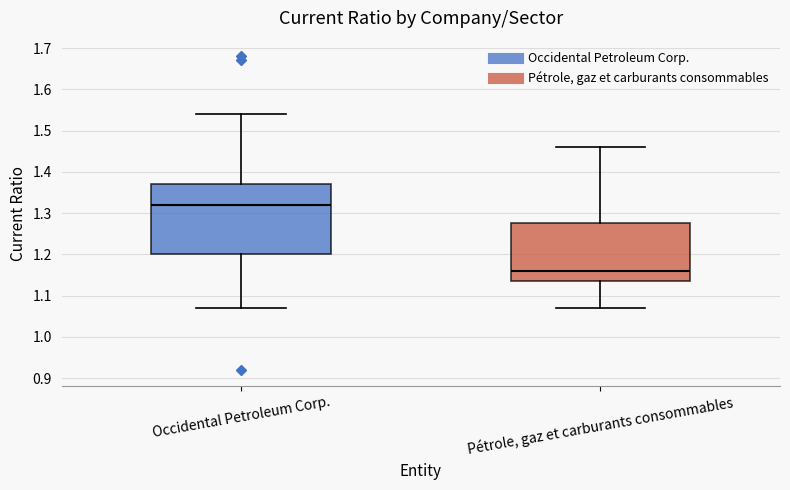

Where does the lower whisker of the box for Occidental Petroleum Corp. end on the y-axis? The values are not printed on the chart, so give them approximately, as read against the axis.

1.07